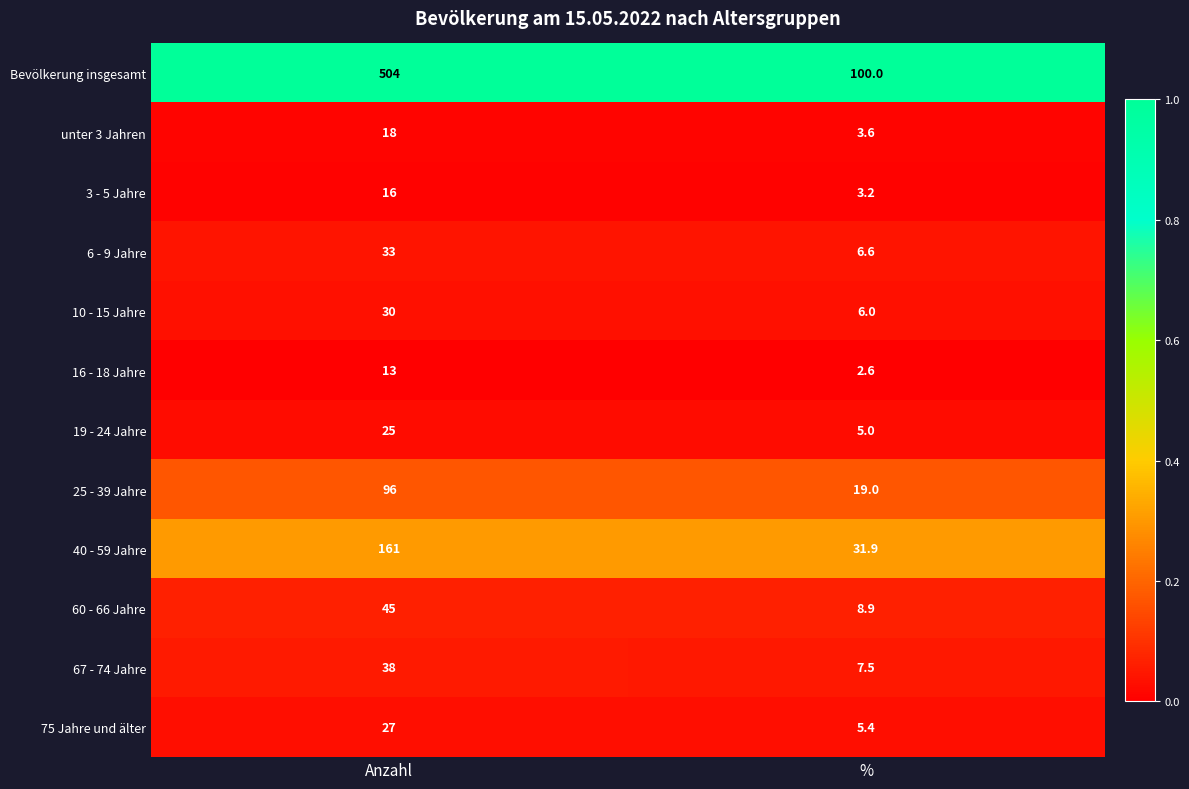

The value of Bevölkerung insgesamt at % is 43.4. True or false?

False